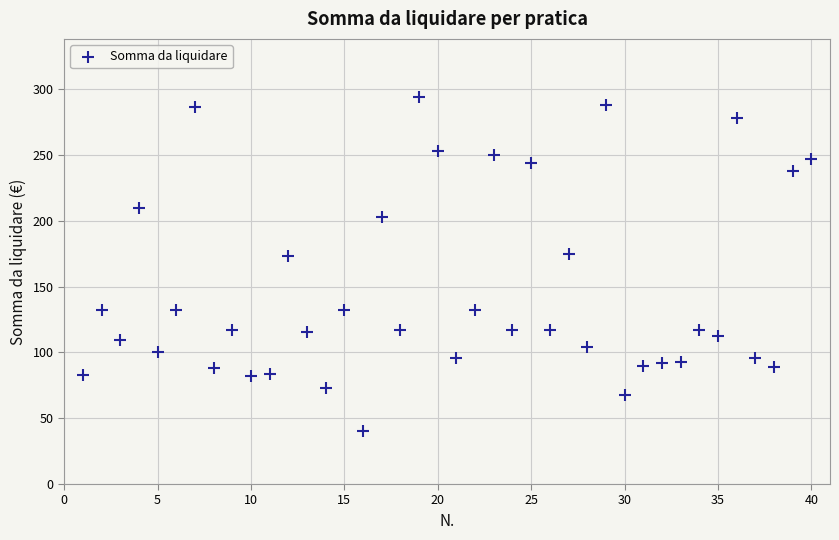

What is the range of X values (max minus min)?

39.0